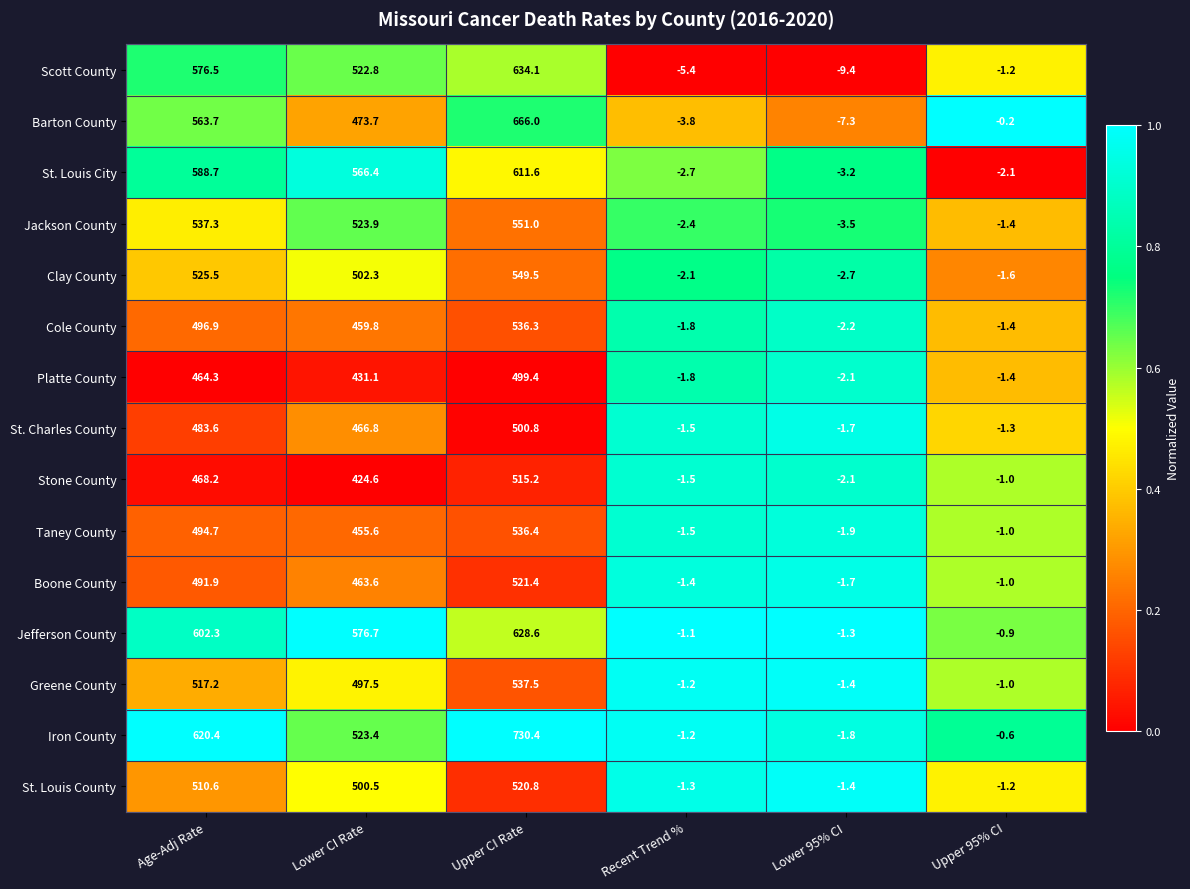

Which series has the largest total across all categories?

Iron County